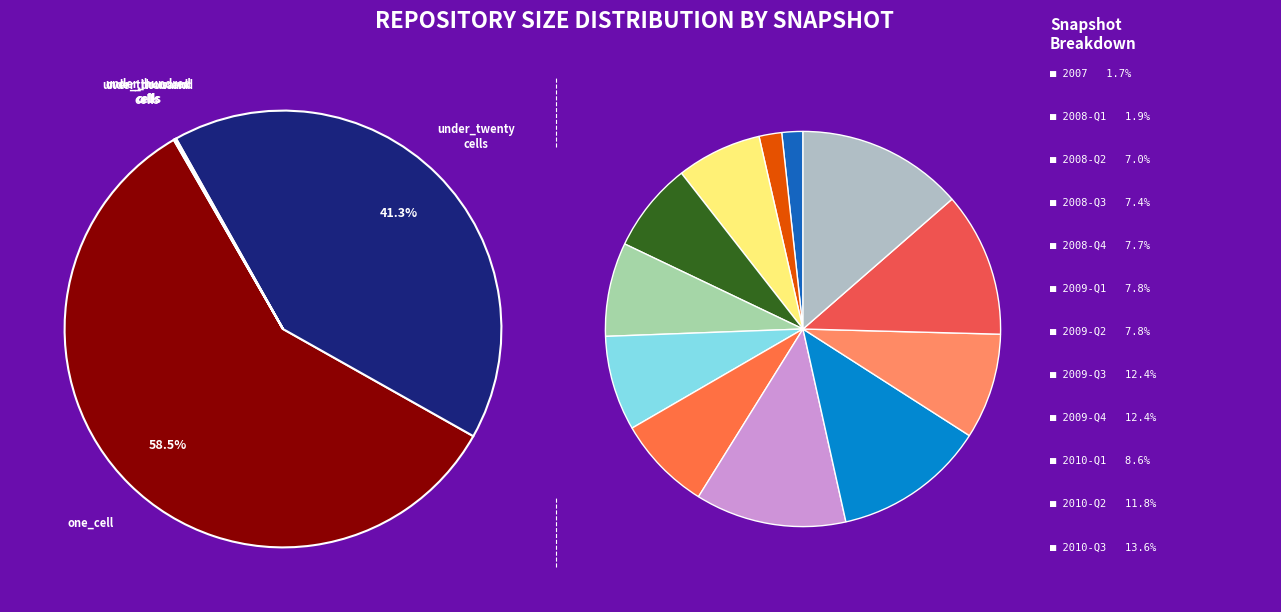

To the nearest percent, what is the difference between the largest and smallest slice percentages?

59%